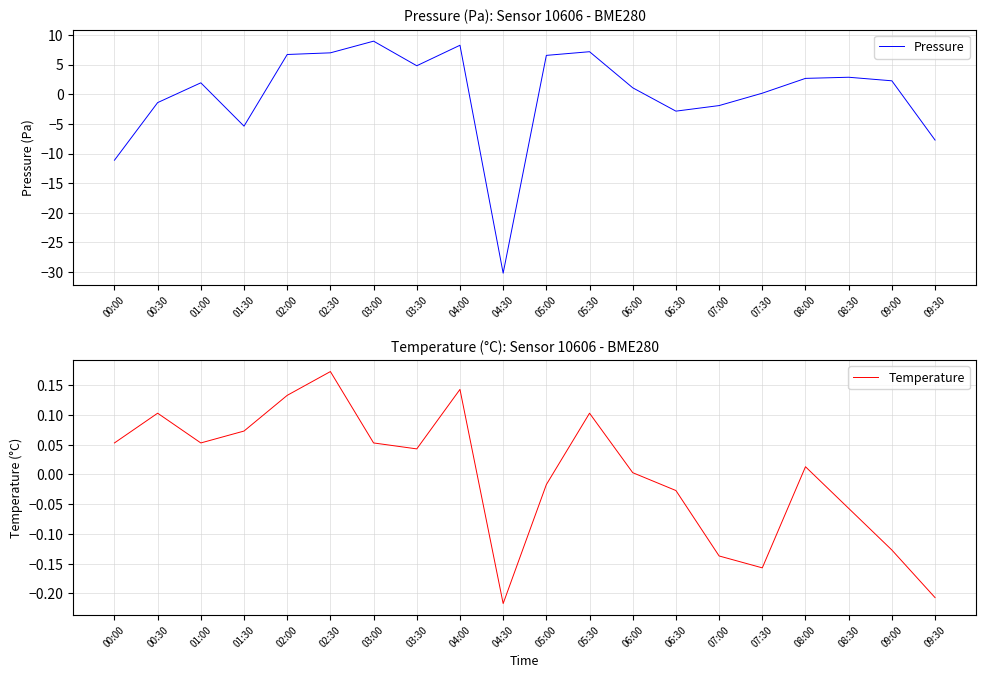

What is the label of the 4th point from the left?

01:30